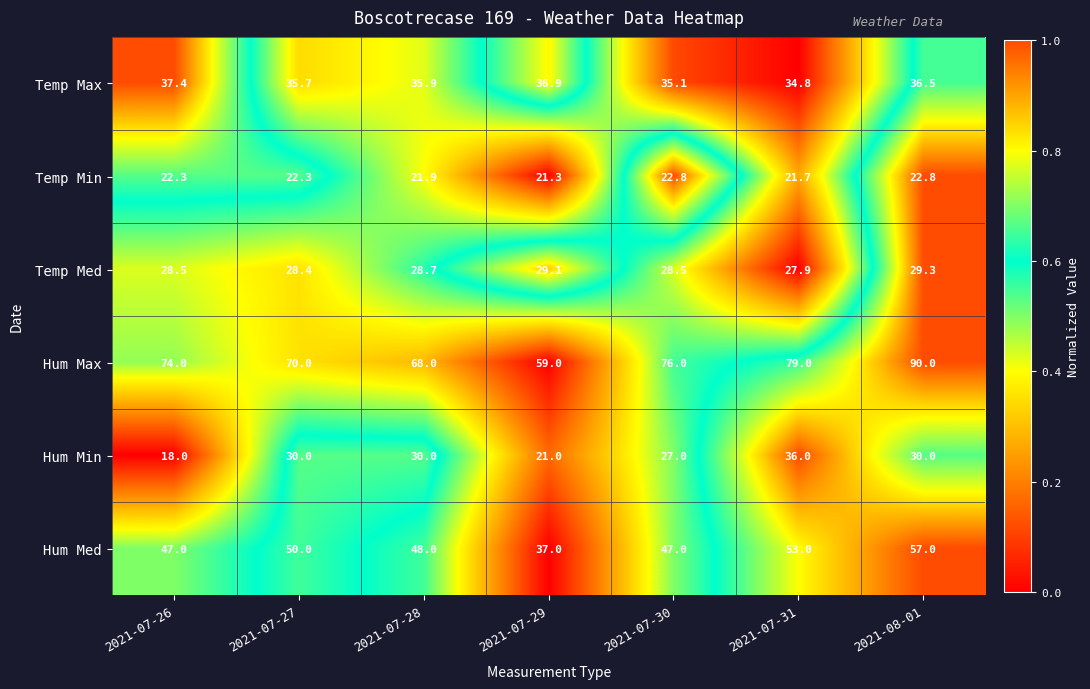

Where is Temp Max nearest to the value 36?

2021-07-28